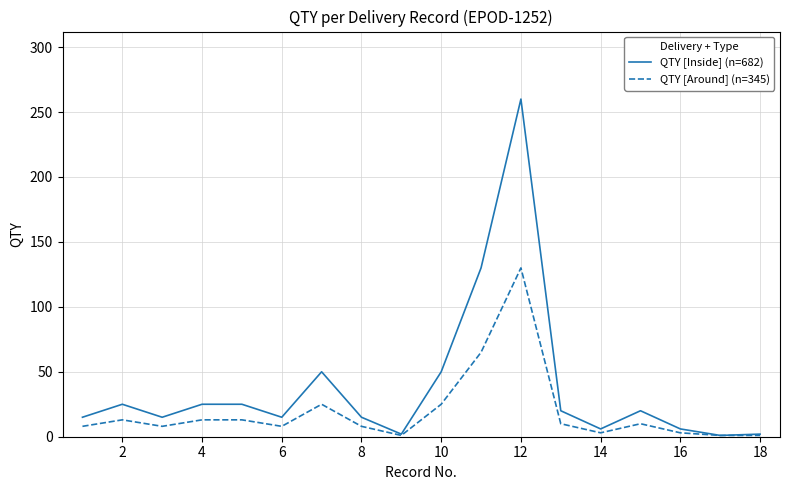

Which series has the widest spread of values?

QTY [Inside] (n=682)